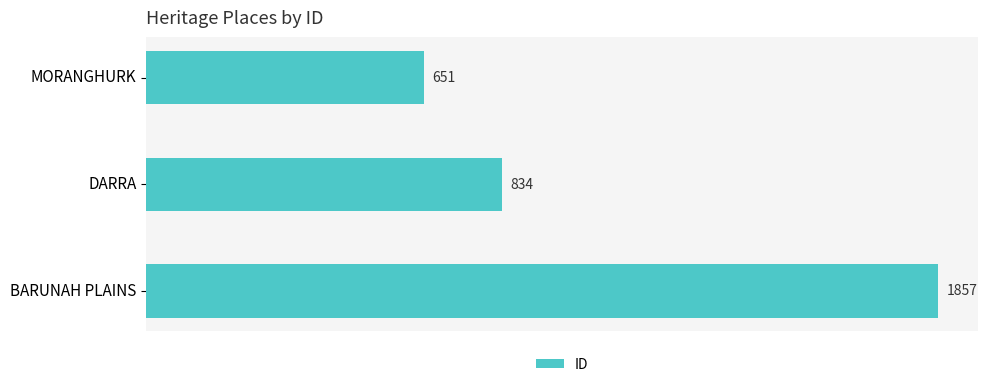

What is the value of the 1st bar from the top?

651